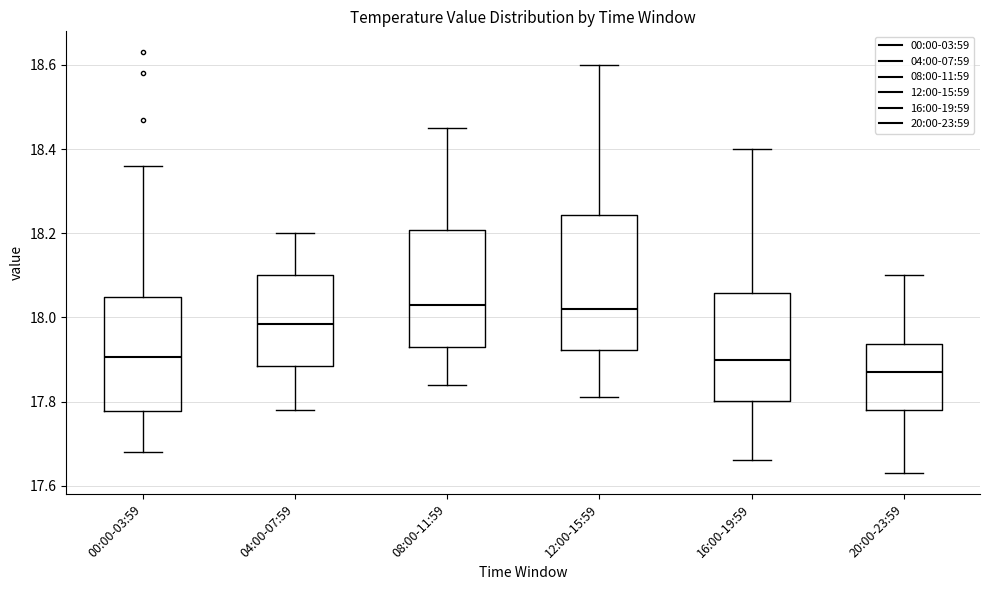

Which box has the lowest median line?

20:00-23:59